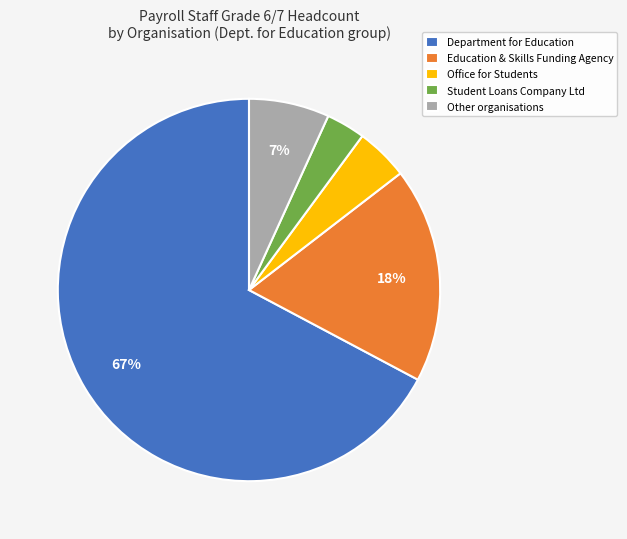

To the nearest percent, what is the difference between the Education & Skills Funding Agency and Department for Education slice percentages?

49%